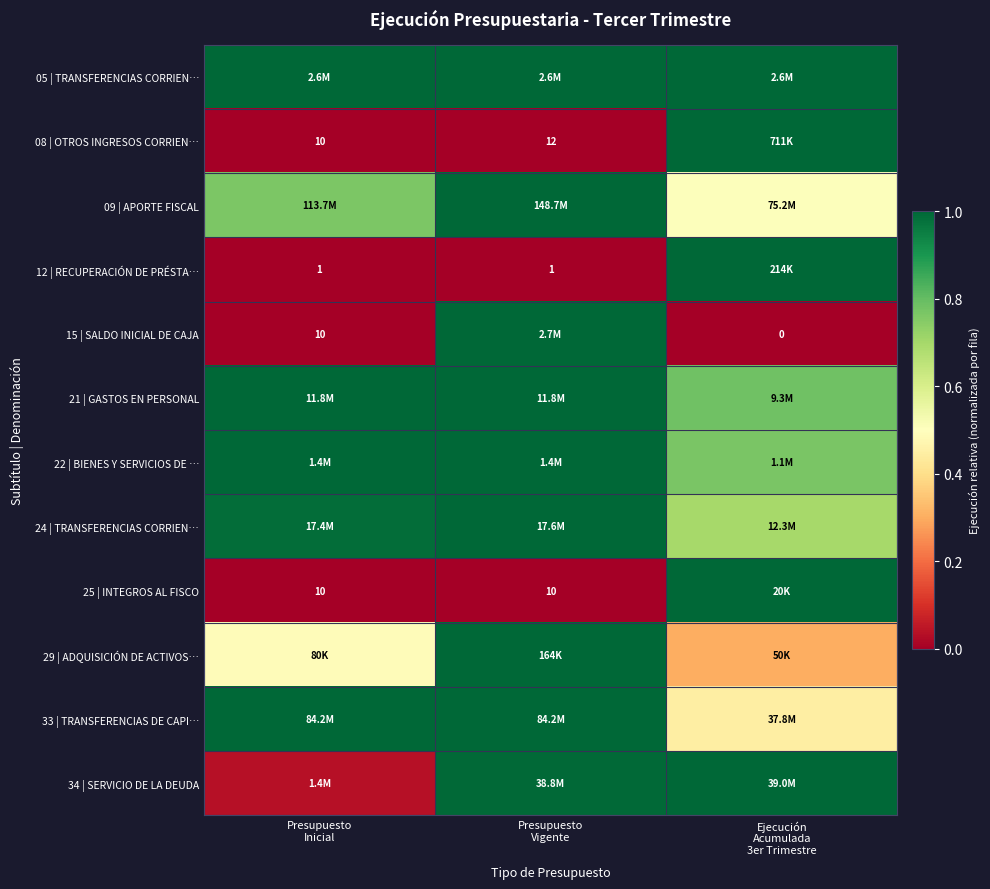

Is the value of 22 | BIENES Y SERVICIOS DE … at Presupuesto Inicial greater than the value of 05 | TRANSFERENCIAS CORRIEN… at Presupuesto Vigente?

No